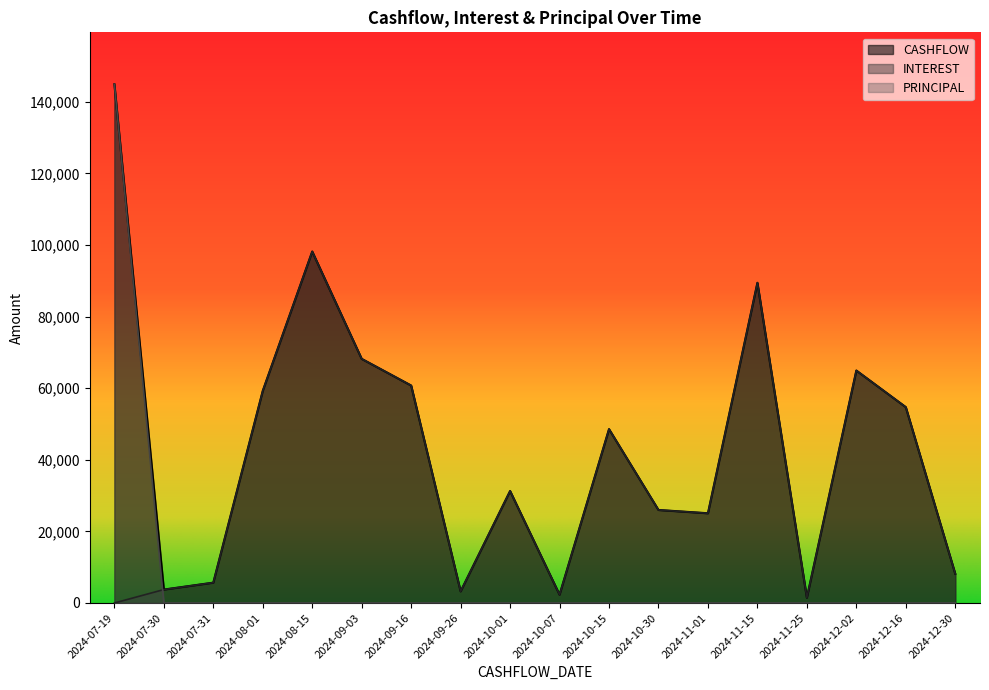

At how many categories does at least one series exceed 100615?

1